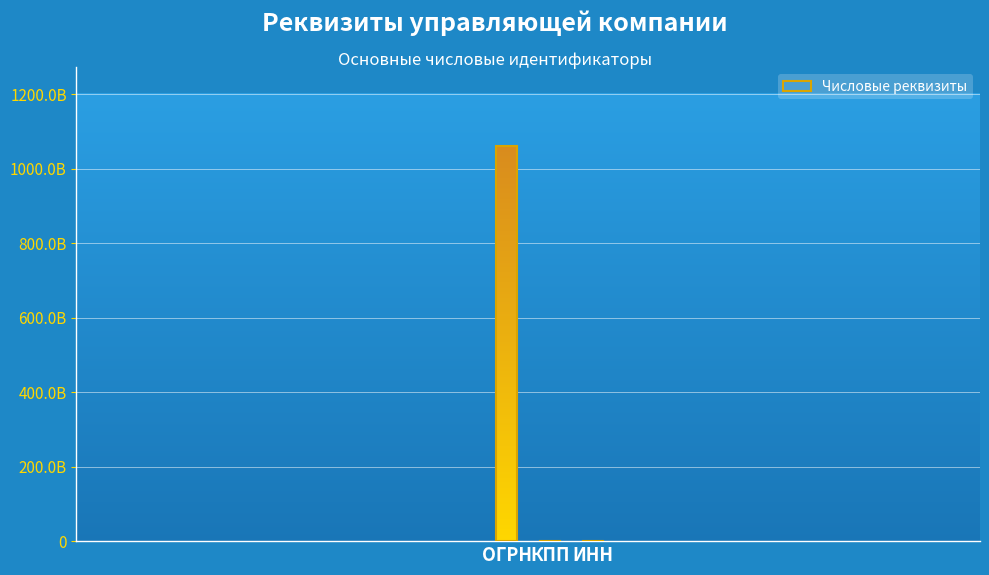

What is the label of the 2nd bar from the right?

КПП